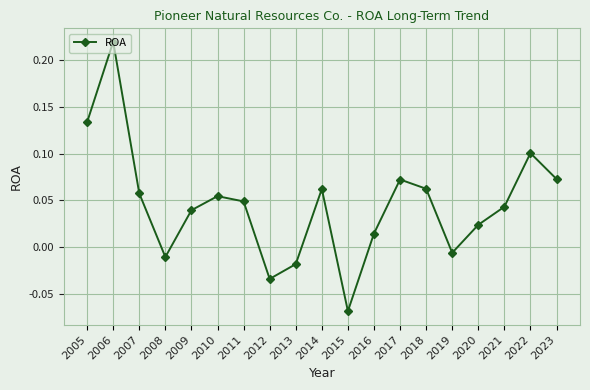

What is the change in value from 2012 to 2023?

+0.1